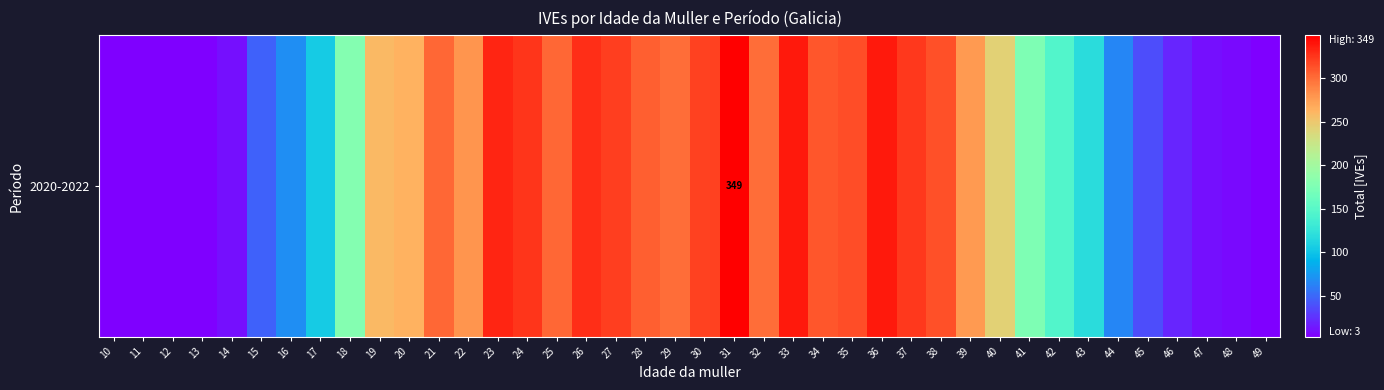

Reading right to left, transcribe all the data shown in this chart.

49=4	48=8	47=11	46=20	45=38	44=64	43=119	42=145	41=175	40=243	39=277	38=313	37=324	36=337	35=314	34=310	33=337	32=300	31=349	30=320	29=299	28=307	27=321	26=328	25=303	24=326	23=332	22=279	21=302	20=263	19=259	18=180	17=105	16=69	15=47	14=11	13=0	12=3	11=0	10=0